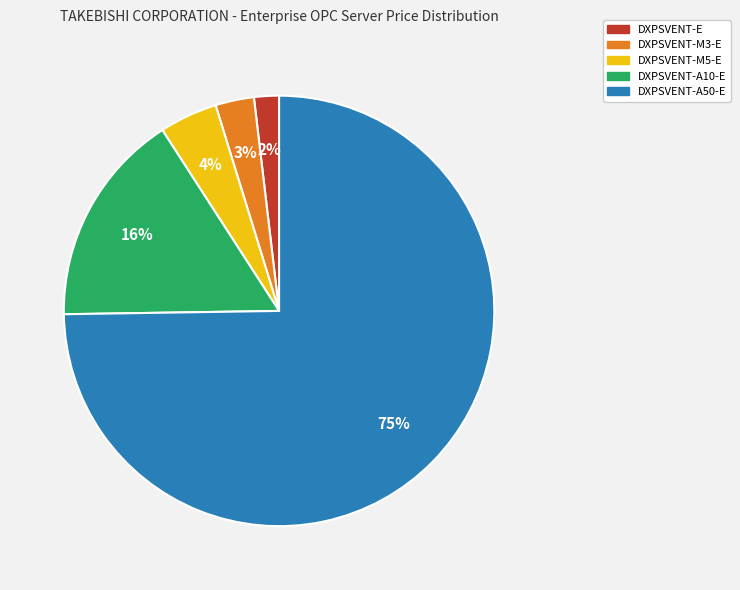

Between DXPSVENT-M5-E and DXPSVENT-A10-E, which is larger?

DXPSVENT-A10-E